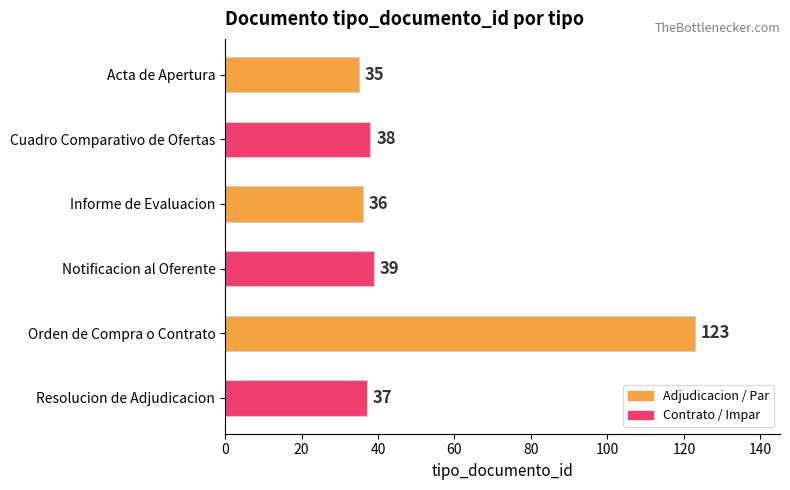

Reading bottom to top, transcribe all the data shown in this chart.

Resolucion de Adjudicacion=37	Orden de Compra o Contrato=123	Notificacion al Oferente=39	Informe de Evaluacion=36	Cuadro Comparativo de Ofertas=38	Acta de Apertura=35